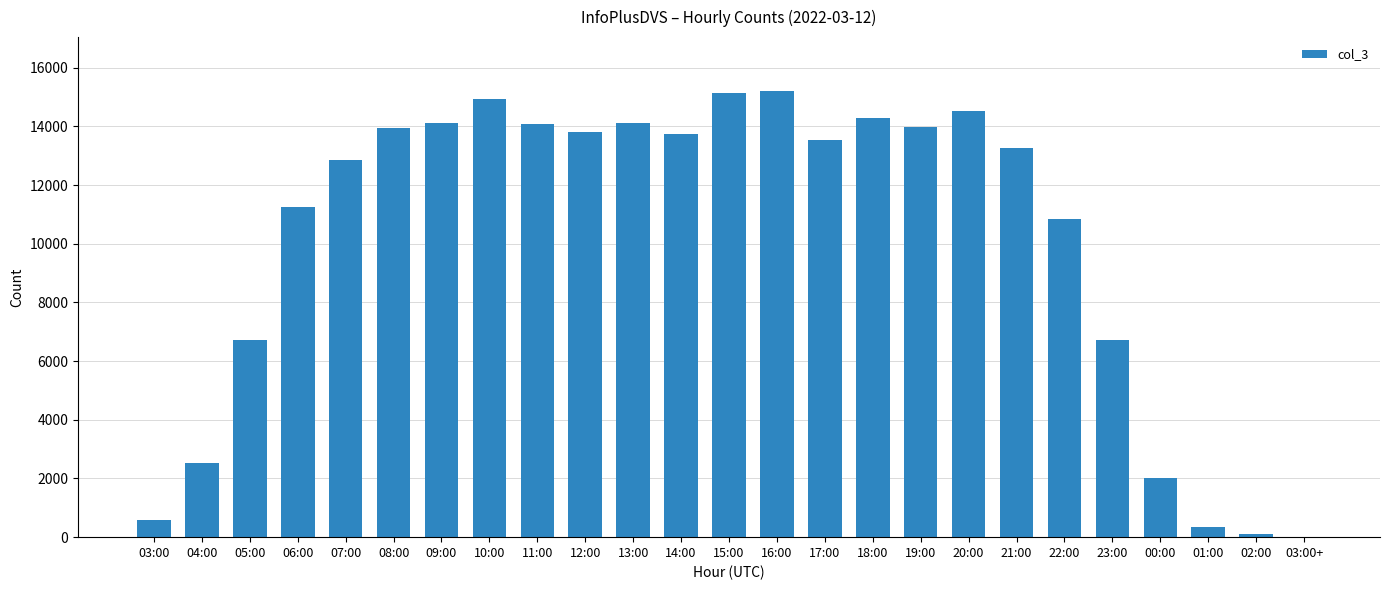

What is the greatest value displayed?

15215